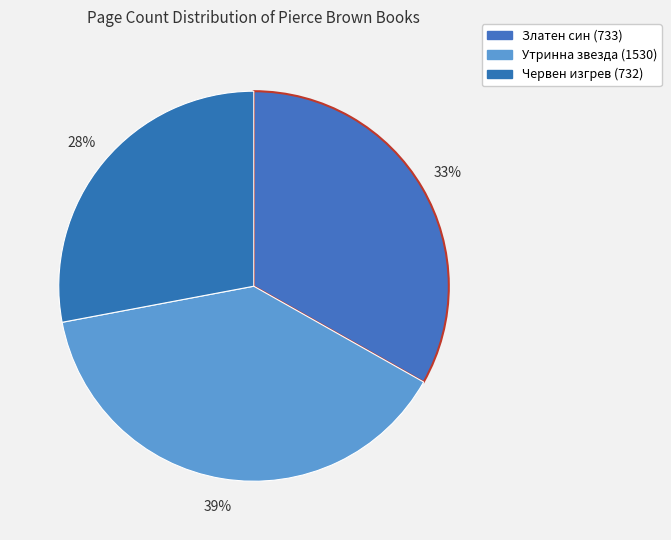

Is it true that Златен син (733) is 33% of the pie?

True